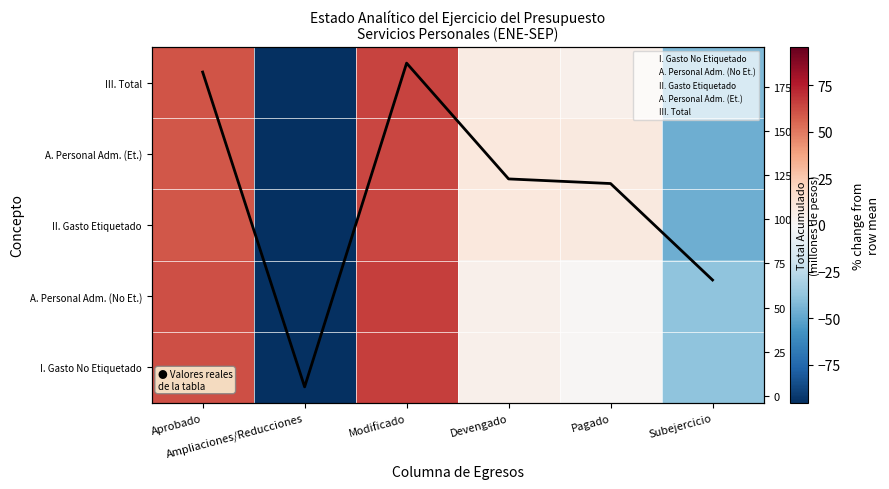

Read the I. Gasto No Etiquetado value at Pagado.

1.5